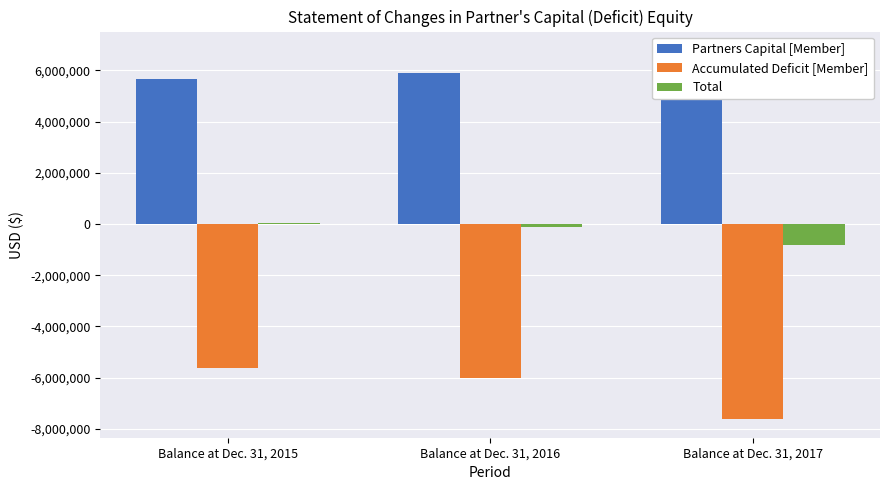

Rank the categories by Partners Capital [Member] value from highest to lowest.

Balance at Dec. 31, 2017, Balance at Dec. 31, 2016, Balance at Dec. 31, 2015